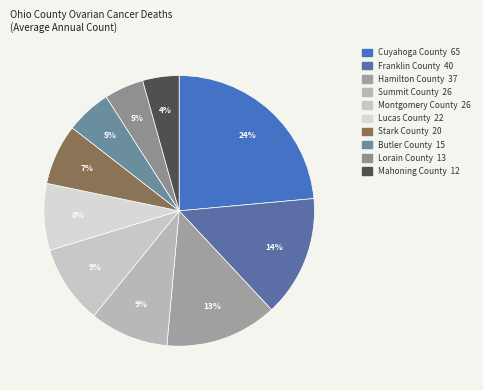

Is there any slice that represents more than half of the pie?

No